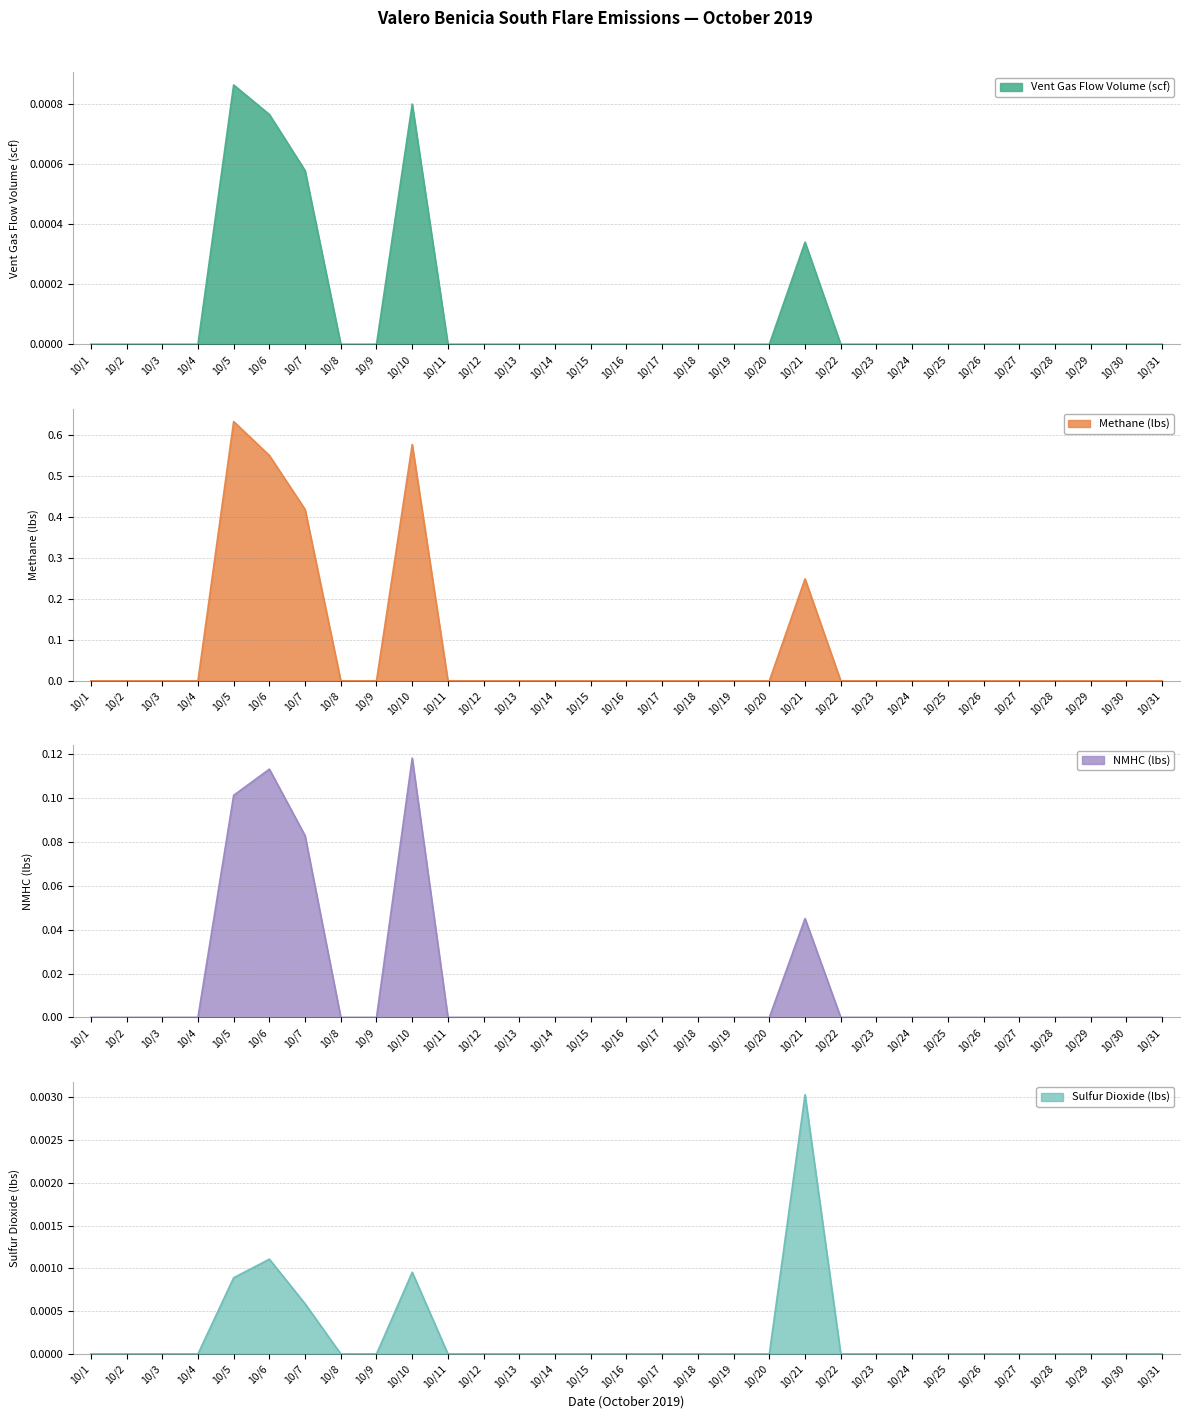

What is the difference between the maximum and minimum values in the NMHC (lbs) series?

0.1